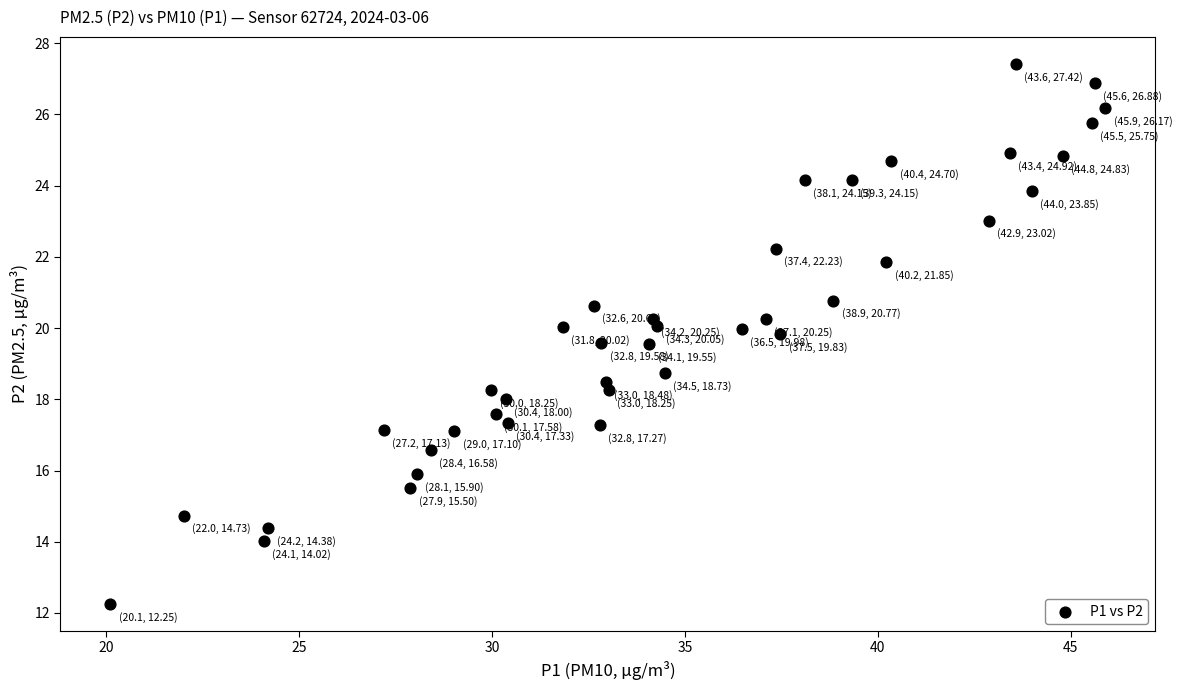

What Y value in the scatter plot is closest to 19?

18.7